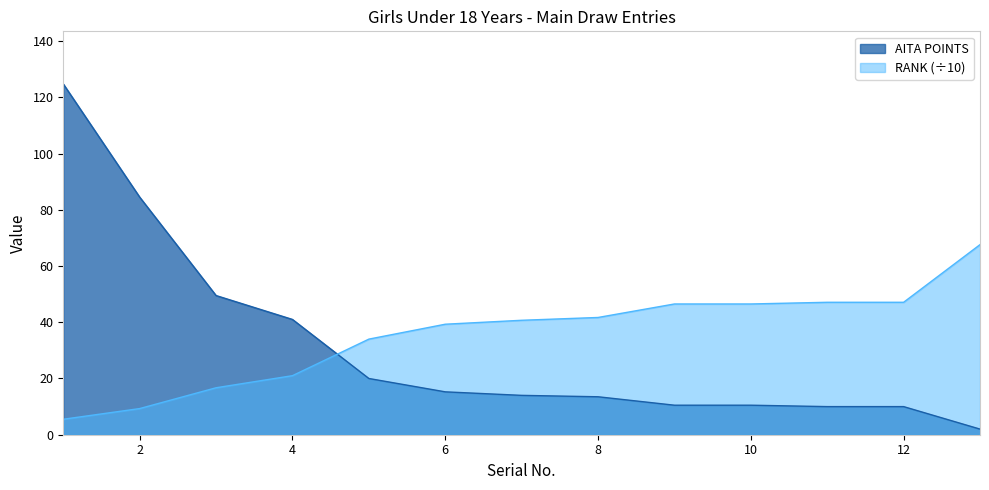

What are all the series names shown in the legend?

AITA POINTS, RANK (÷10)